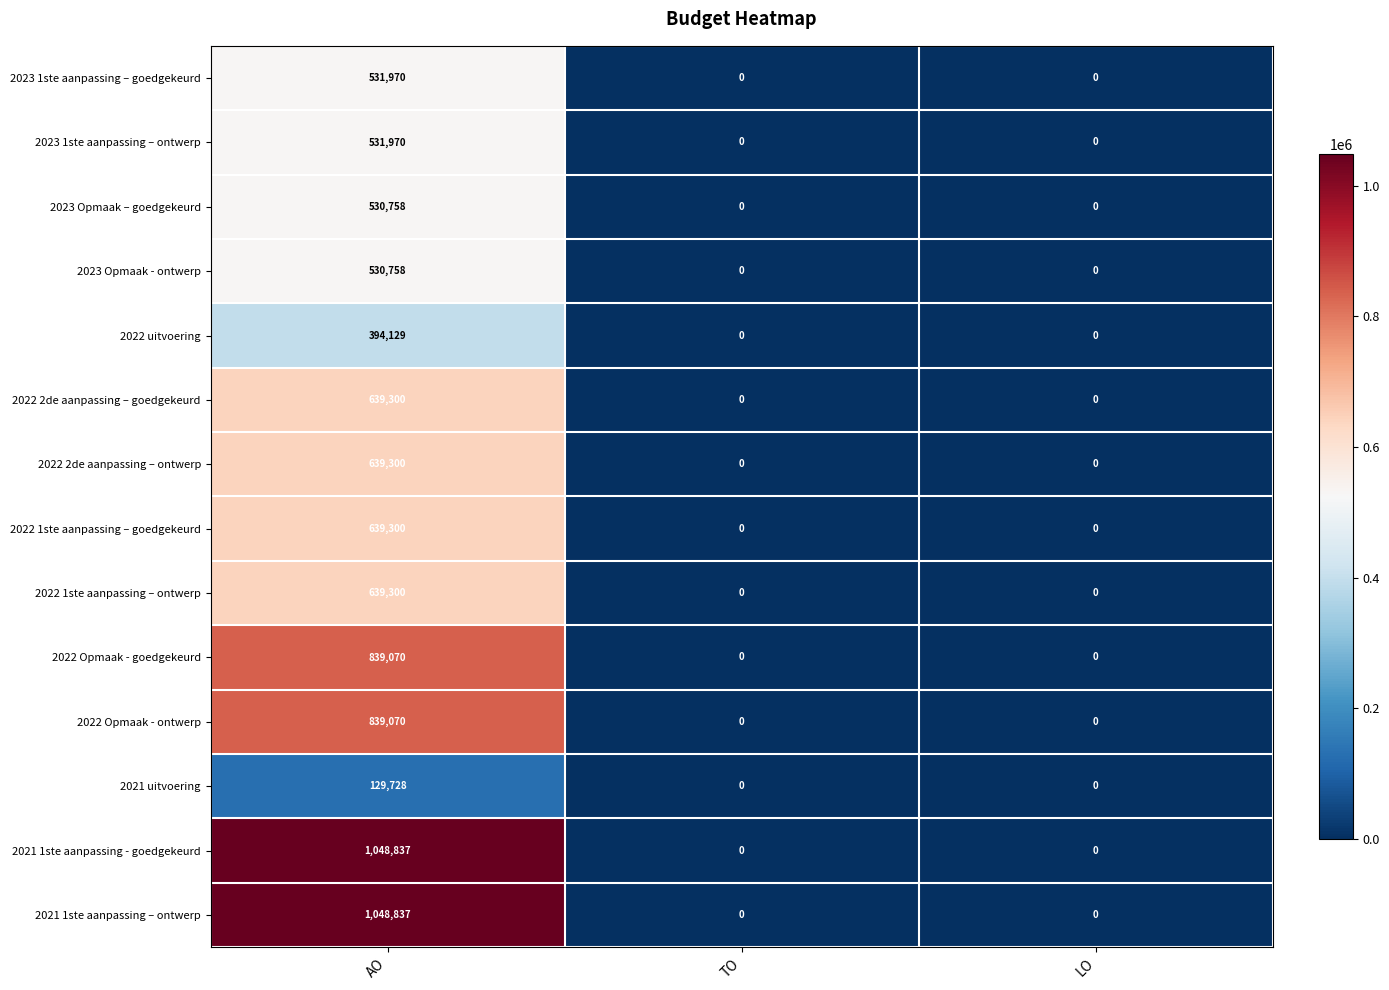

What is the difference between the 2022 Opmaak - goedgekeurd values at AO and TO?

839070